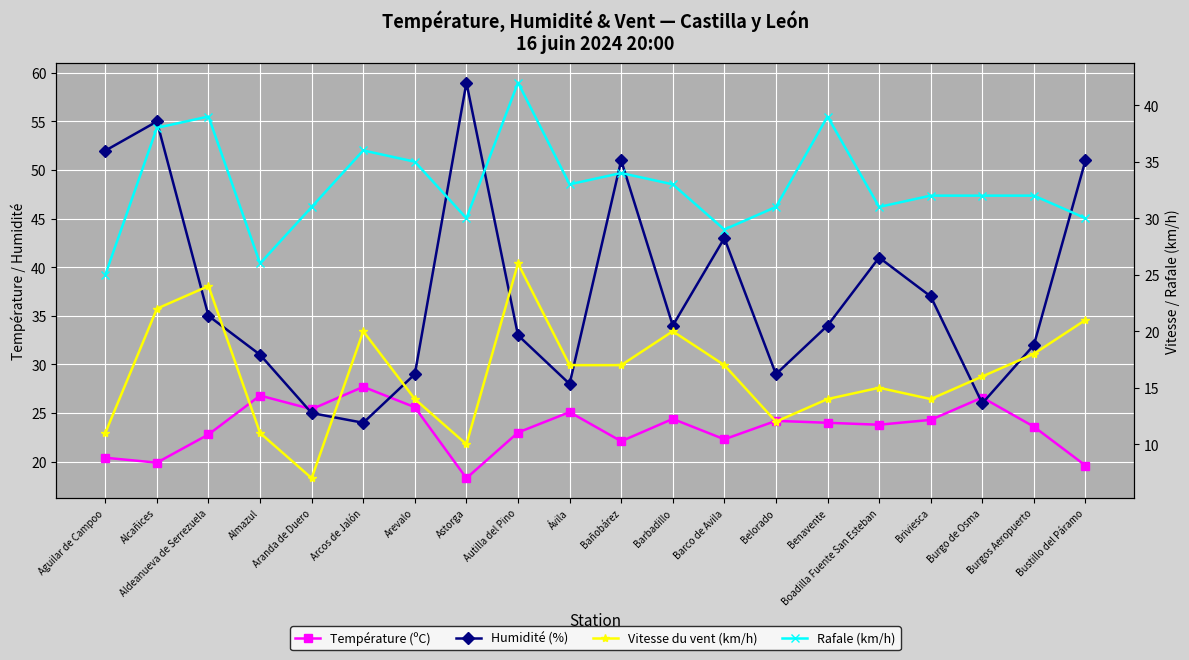

In Vitesse du vent (km/h), how many points are lower than both neighbors (excluding endpoints)?

4